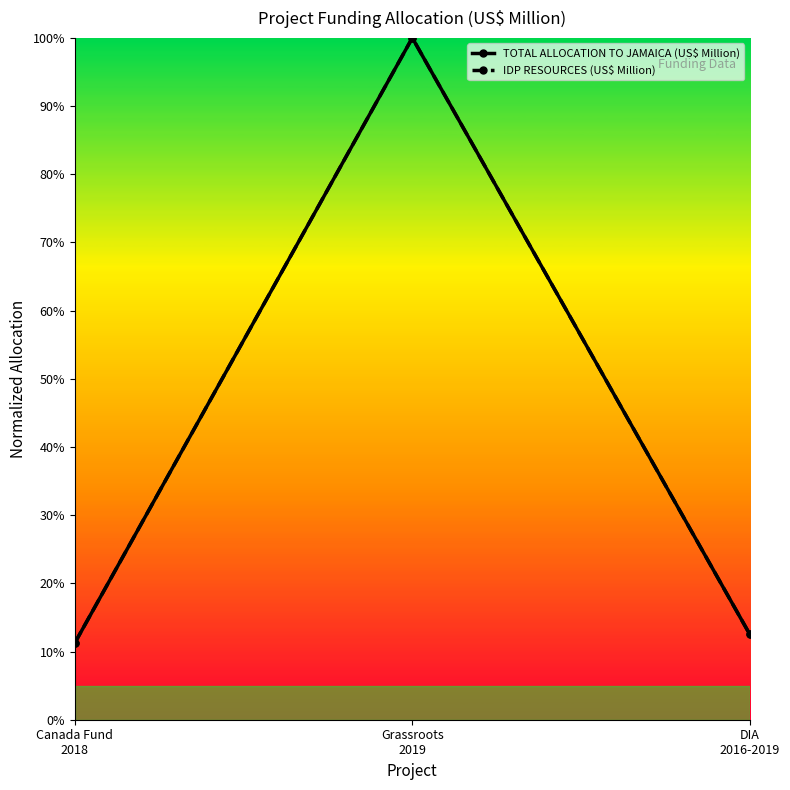

Which series has the largest total across all categories?

TOTAL ALLOCATION TO JAMAICA (US$ Million)